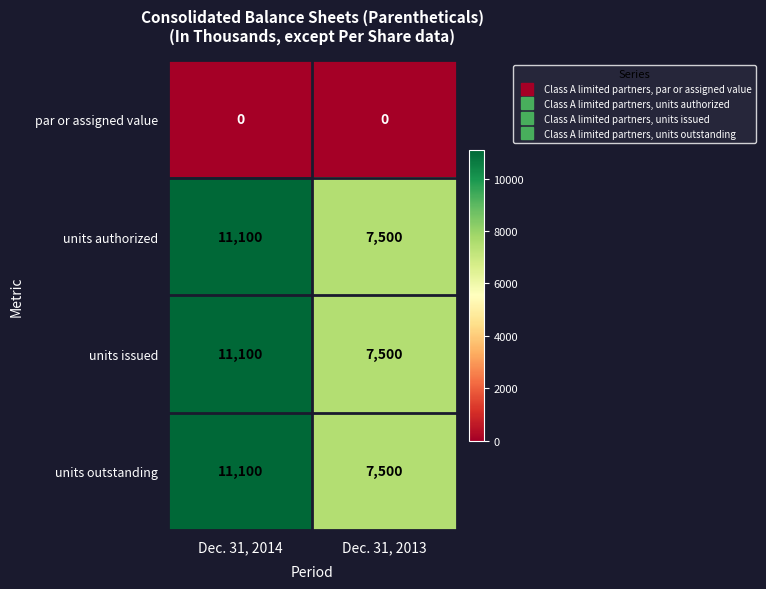

What is the total value across all series at Dec. 31, 2013?

22500